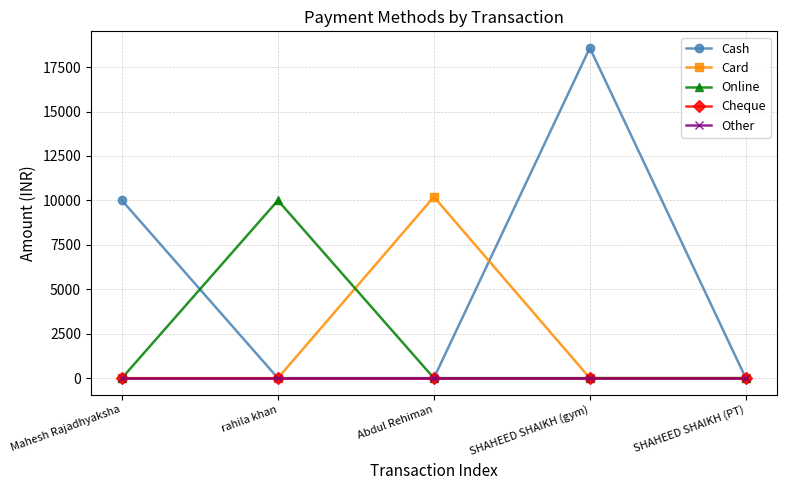

Reading left to right, what are all the values shown in this chart?

Cash: 10000	0	0	18585	0
Card: 0	0	10200	0	0
Online: 0	10000	0	0	0
Cheque: 0	0	0	0	0
Other: 0	0	0	0	0